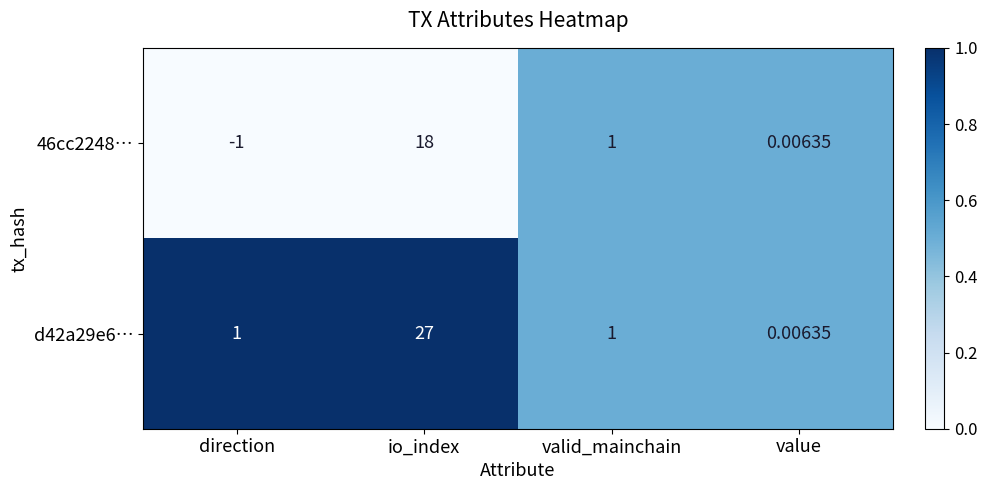

At which category is the sum across all series the highest?

io_index